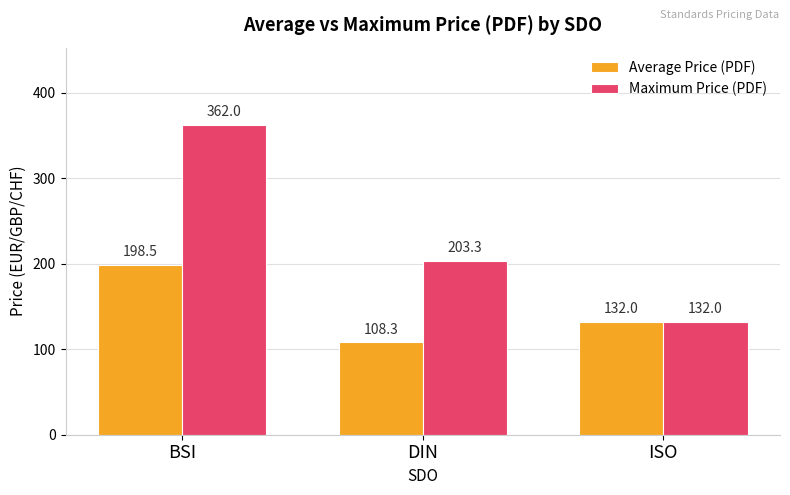

What is the maximum value shown in the chart?

362.0